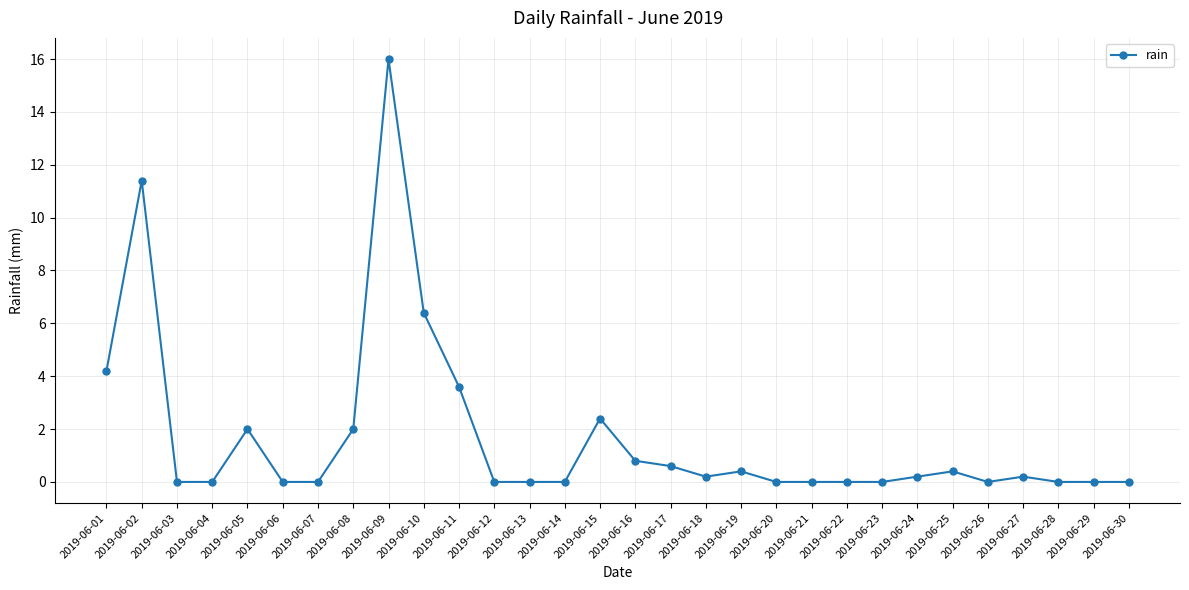

At which category does the chart reach its peak across all series?

2019-06-09